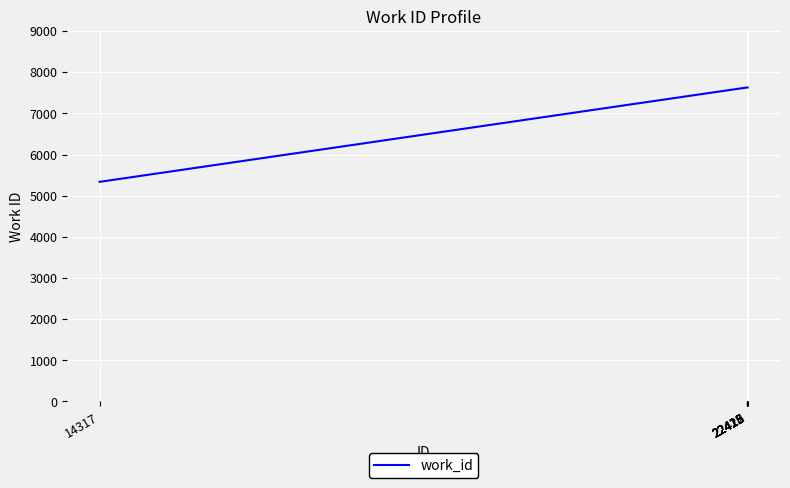

How many lines are shown in the chart?

1